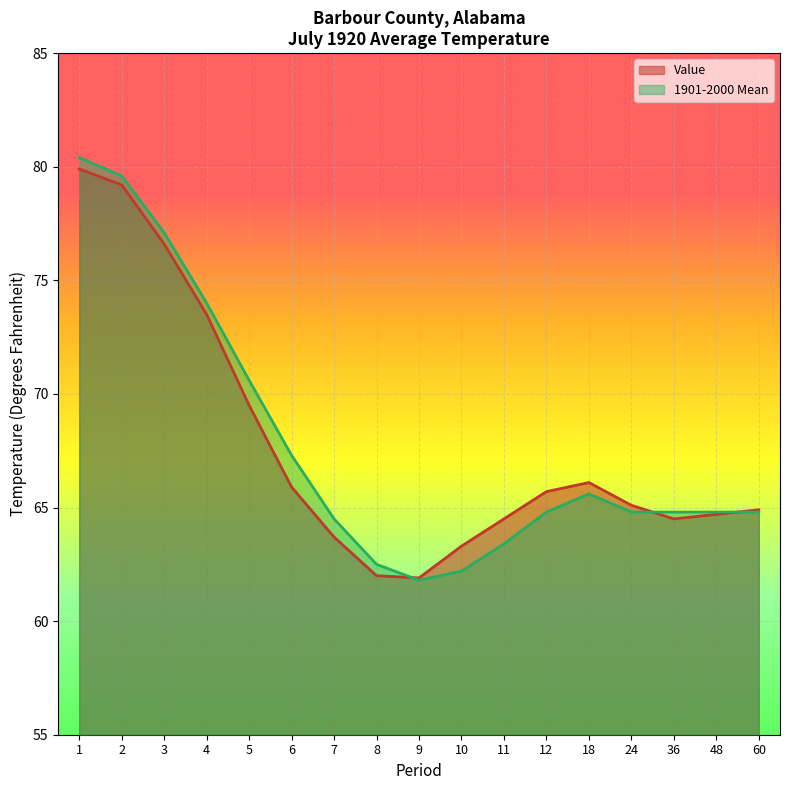

Where is the first local minimum for 1901-2000 Mean?

9